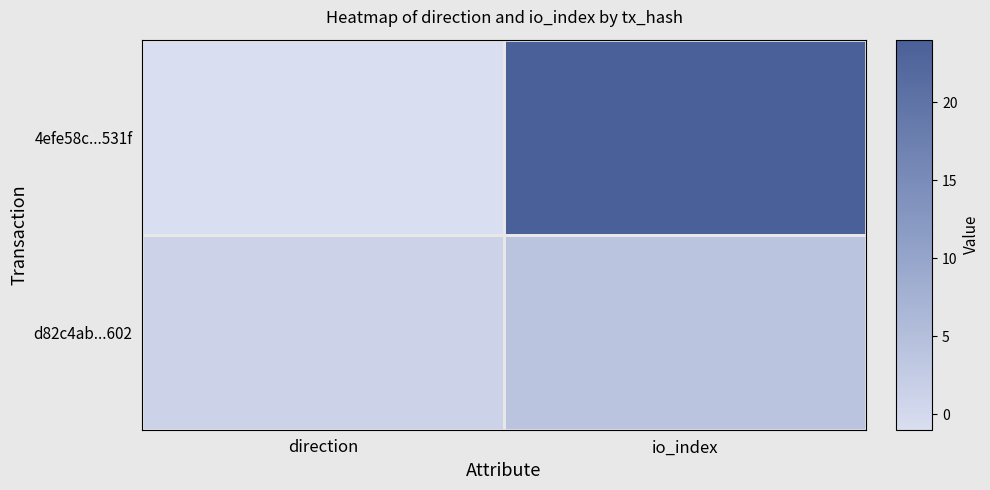

Reading right to left, list all the values displayed in this chart.

4efe58c...531f: io_index=24	direction=-1
d82c4ab...602: io_index=4	direction=1